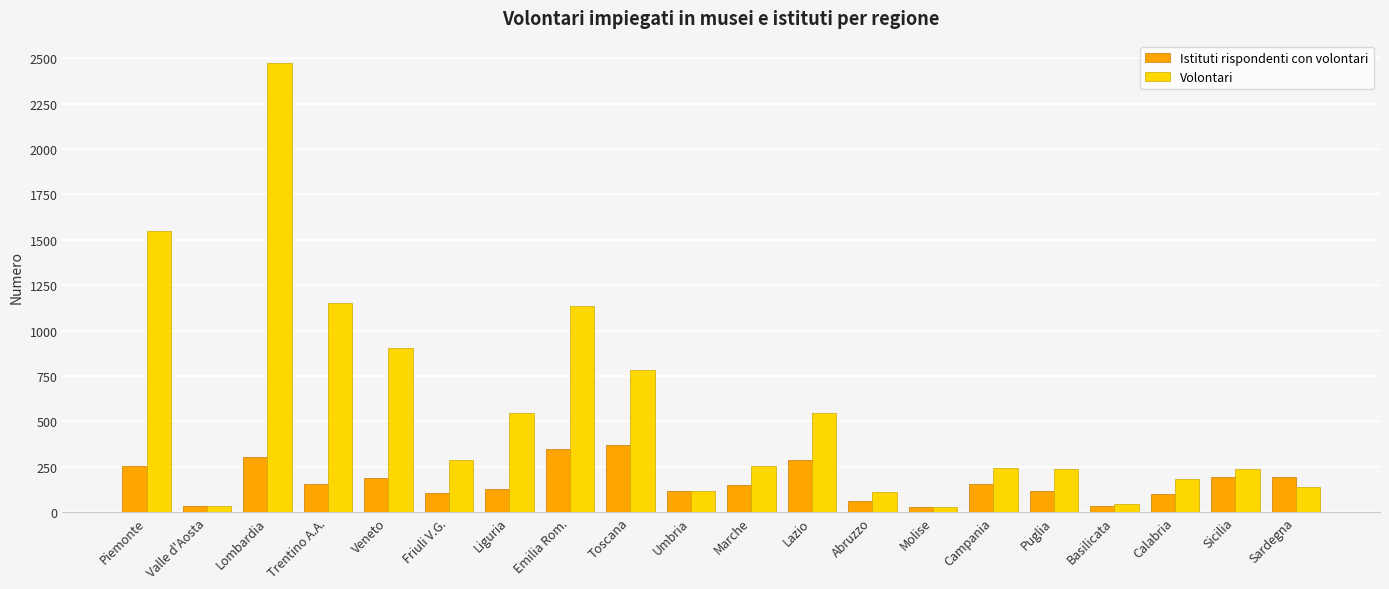

Rank the series by their maximum value, from highest to lowest.

Volontari, Istituti rispondenti con volontari